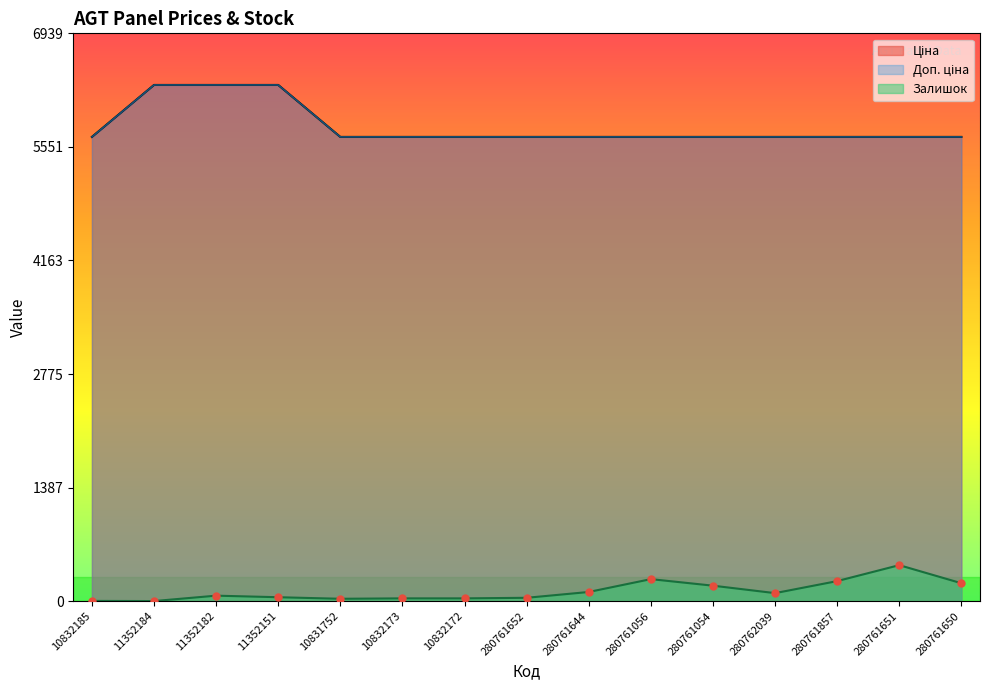

At which category is the sum across all series the highest?

11352182